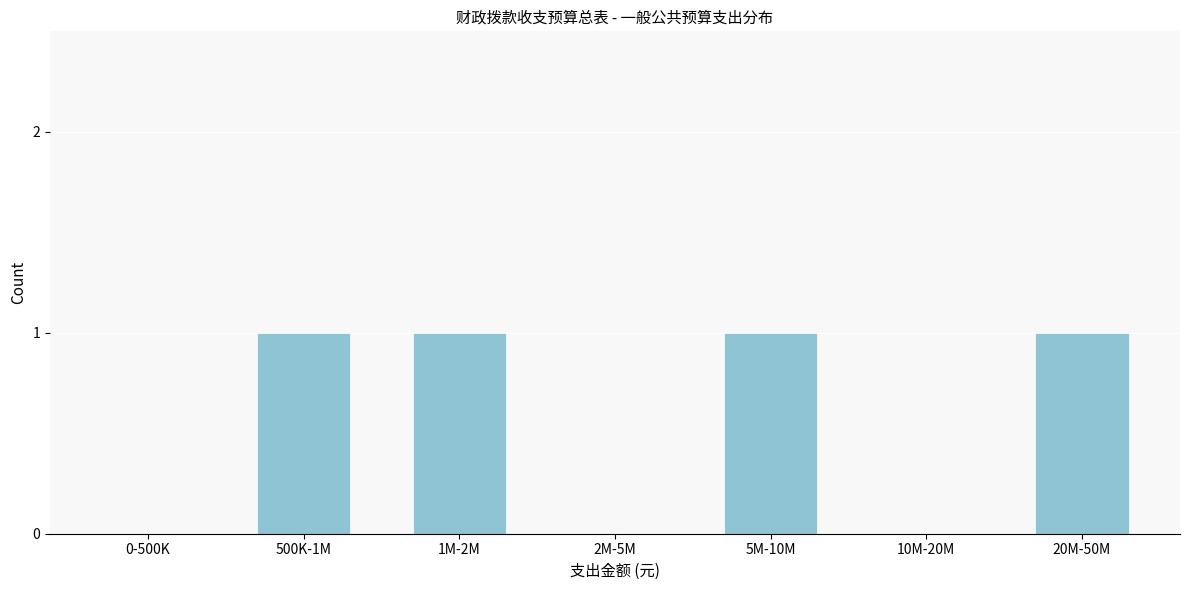

Reading left to right, extract all data points from this chart.

0-500K=0	500K-1M=1	1M-2M=1	2M-5M=0	5M-10M=1	10M-20M=0	20M-50M=1